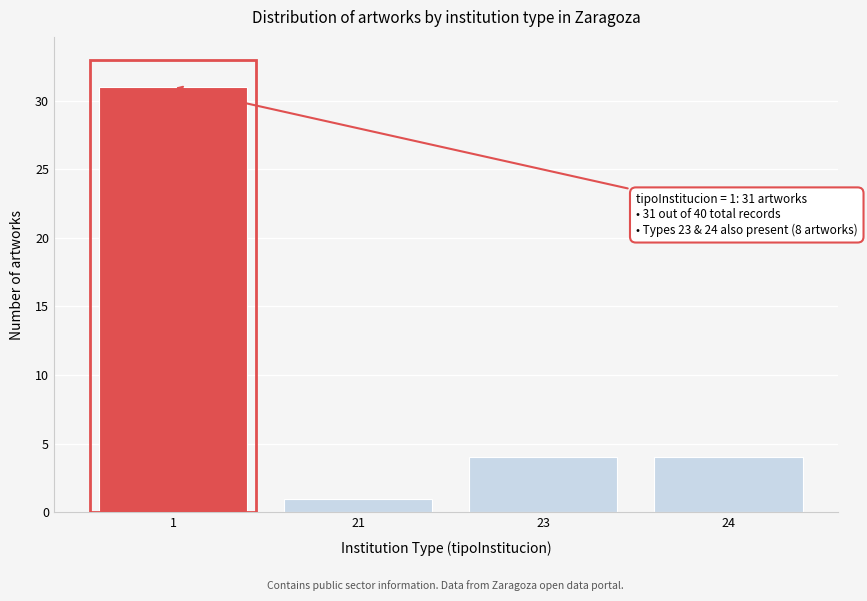

Reading right to left, list all the values displayed in this chart.

24=4	23=4	21=1	1=31